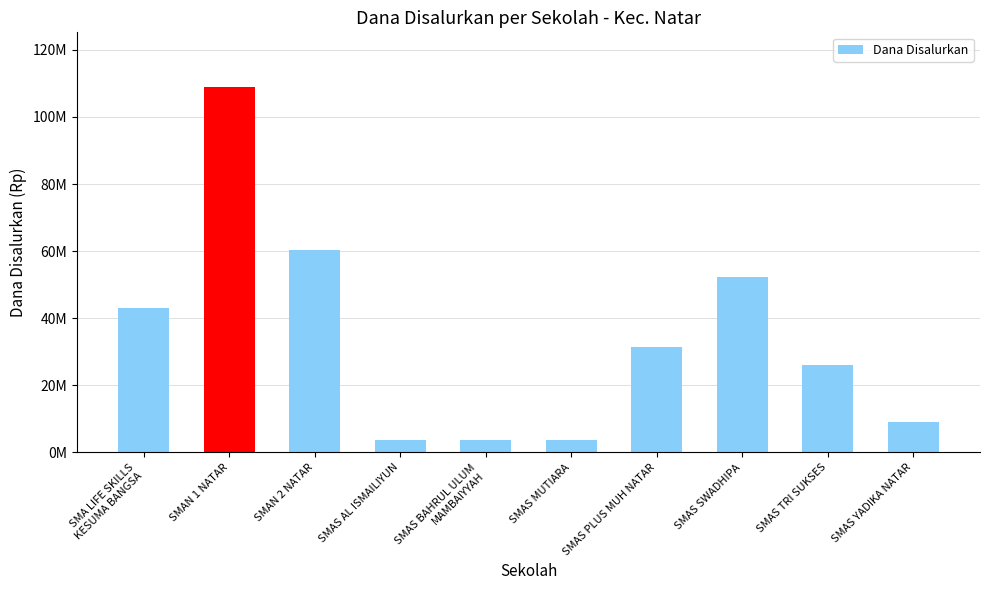

Which category has the lowest value across all series?

SMAS AL ISMAILIYUN